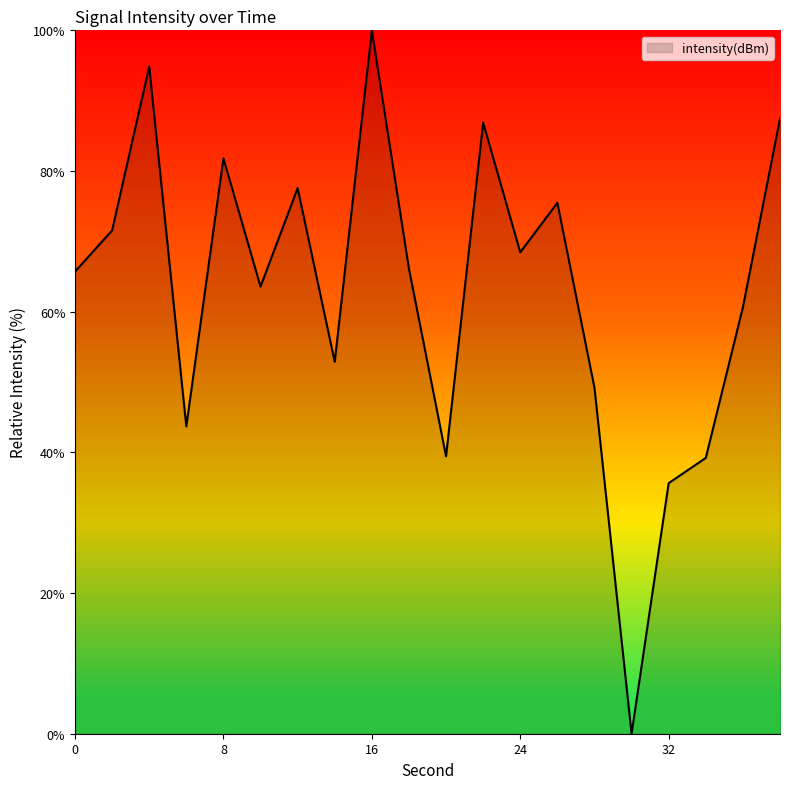

What is the greatest value displayed?

100.0